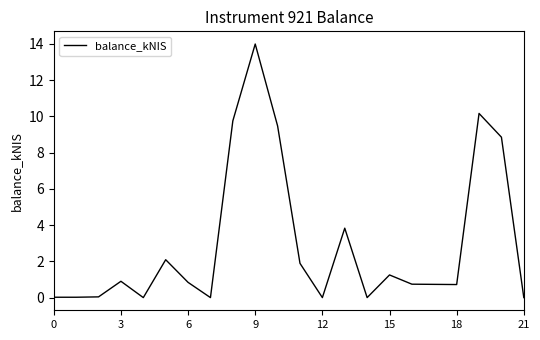

What is the difference between the maximum and minimum values?

14.0